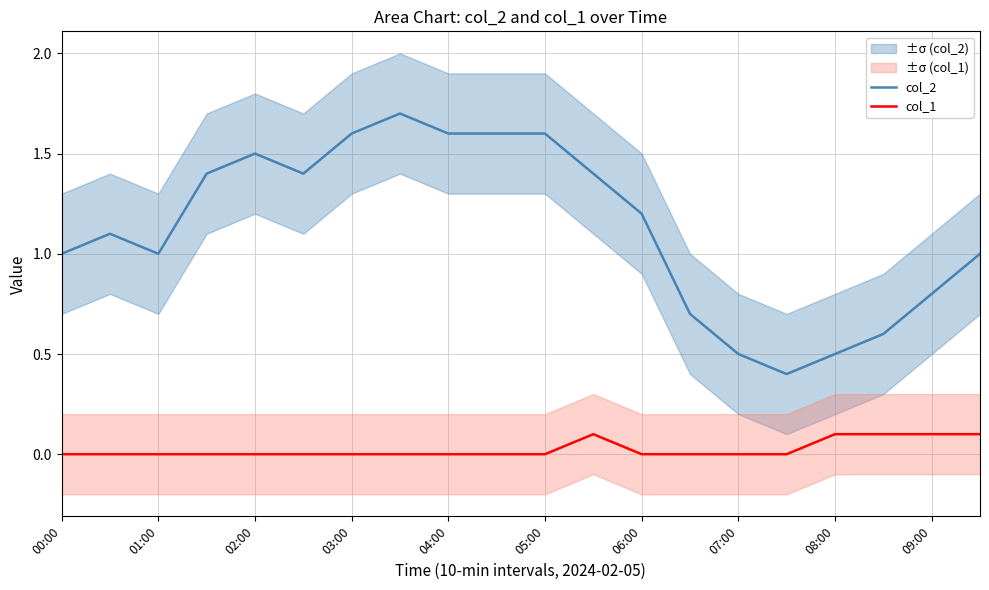

List the series in order of their overall mean, highest first.

col_2, col_1